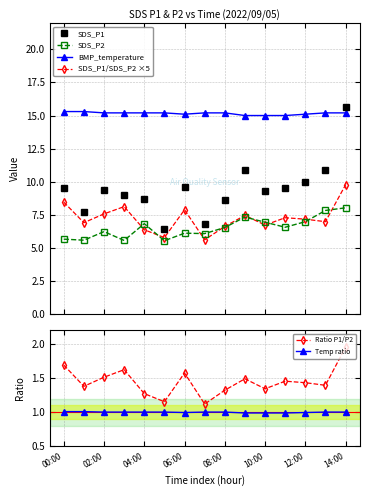

At 11, list the series in order from smallest to largest.

Temp ratio, Ratio P1/P2, SDS_P2, SDS_P1/SDS_P2 ×5, SDS_P1, BMP_temperature